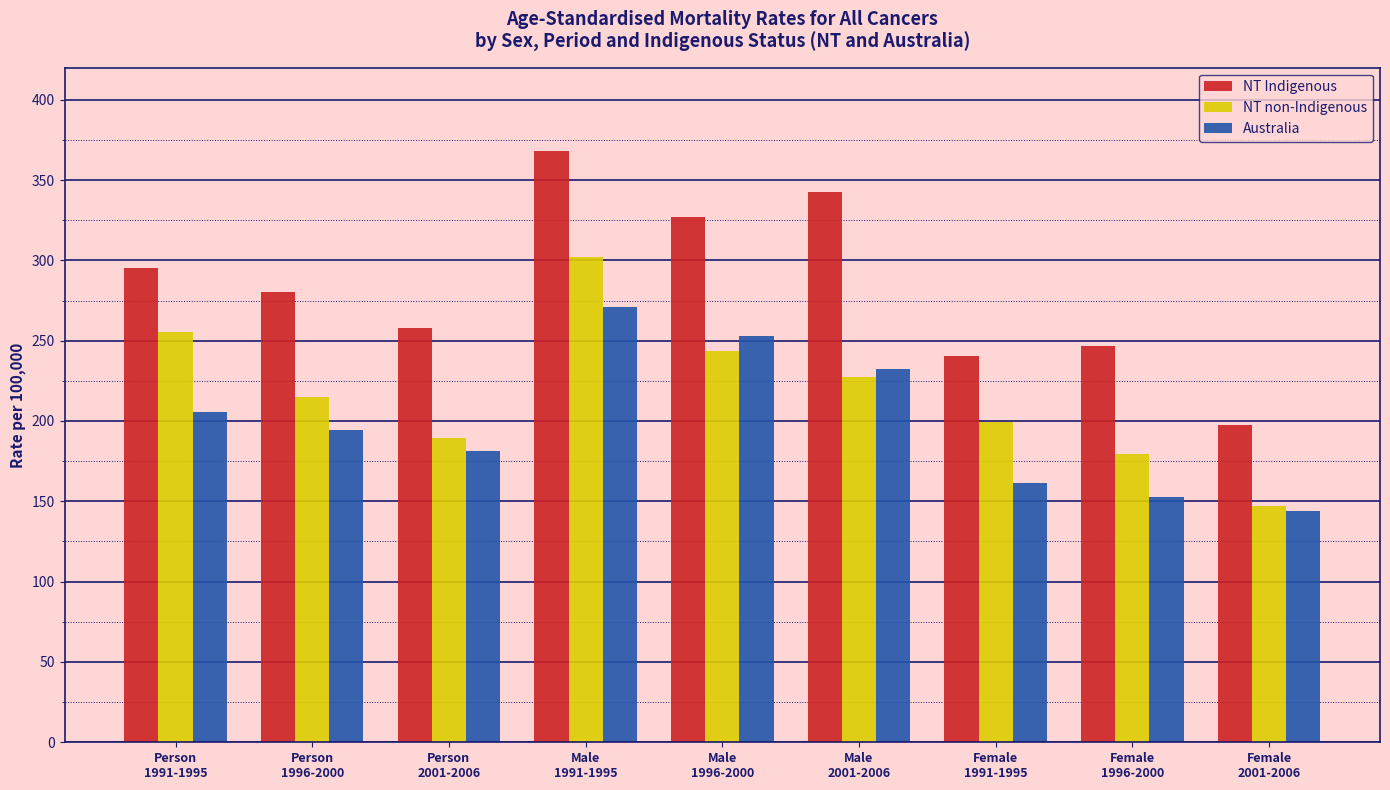

Rank the series by their maximum value, from lowest to highest.

Australia, NT non-Indigenous, NT Indigenous